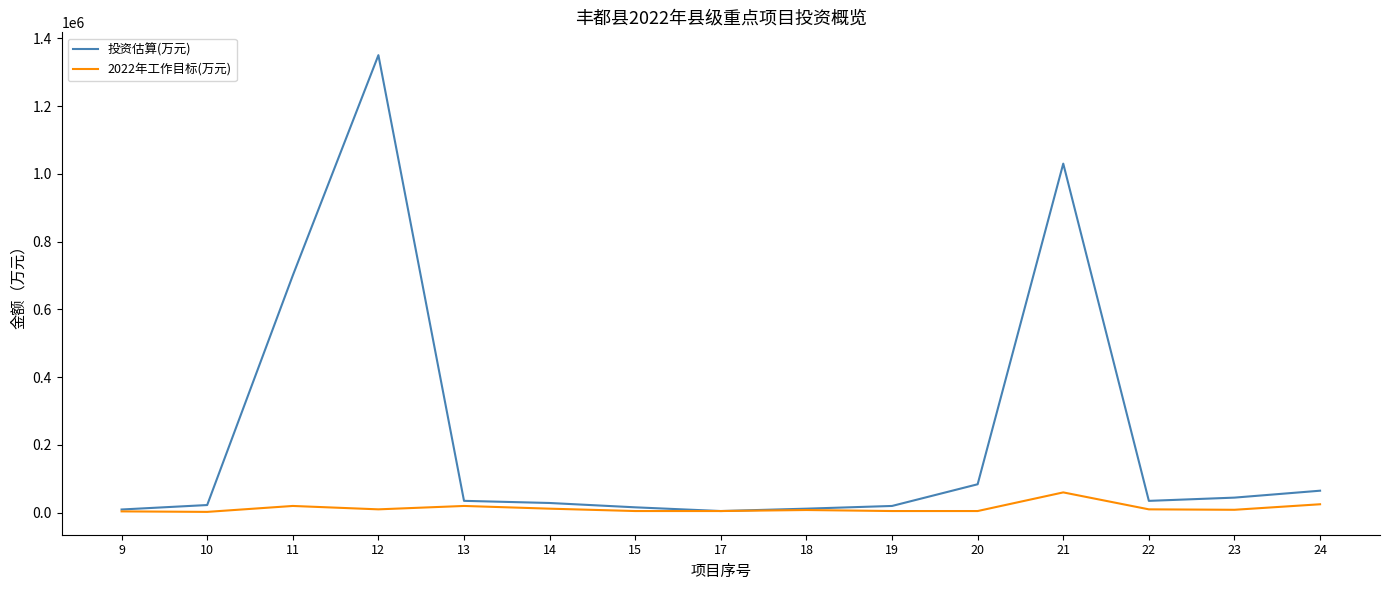

Between 11 and 20, which series saw the biggest shift?

投资估算(万元)